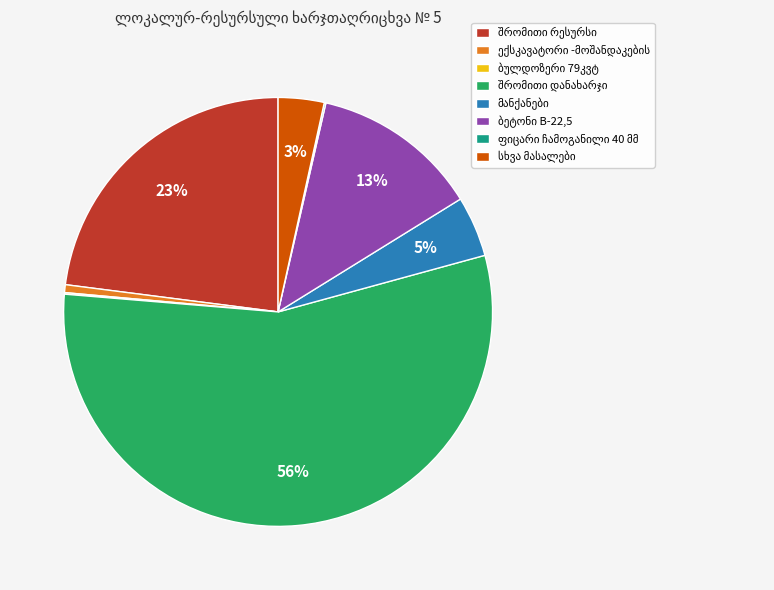

To the nearest percent, what is the average slice percentage?

12%